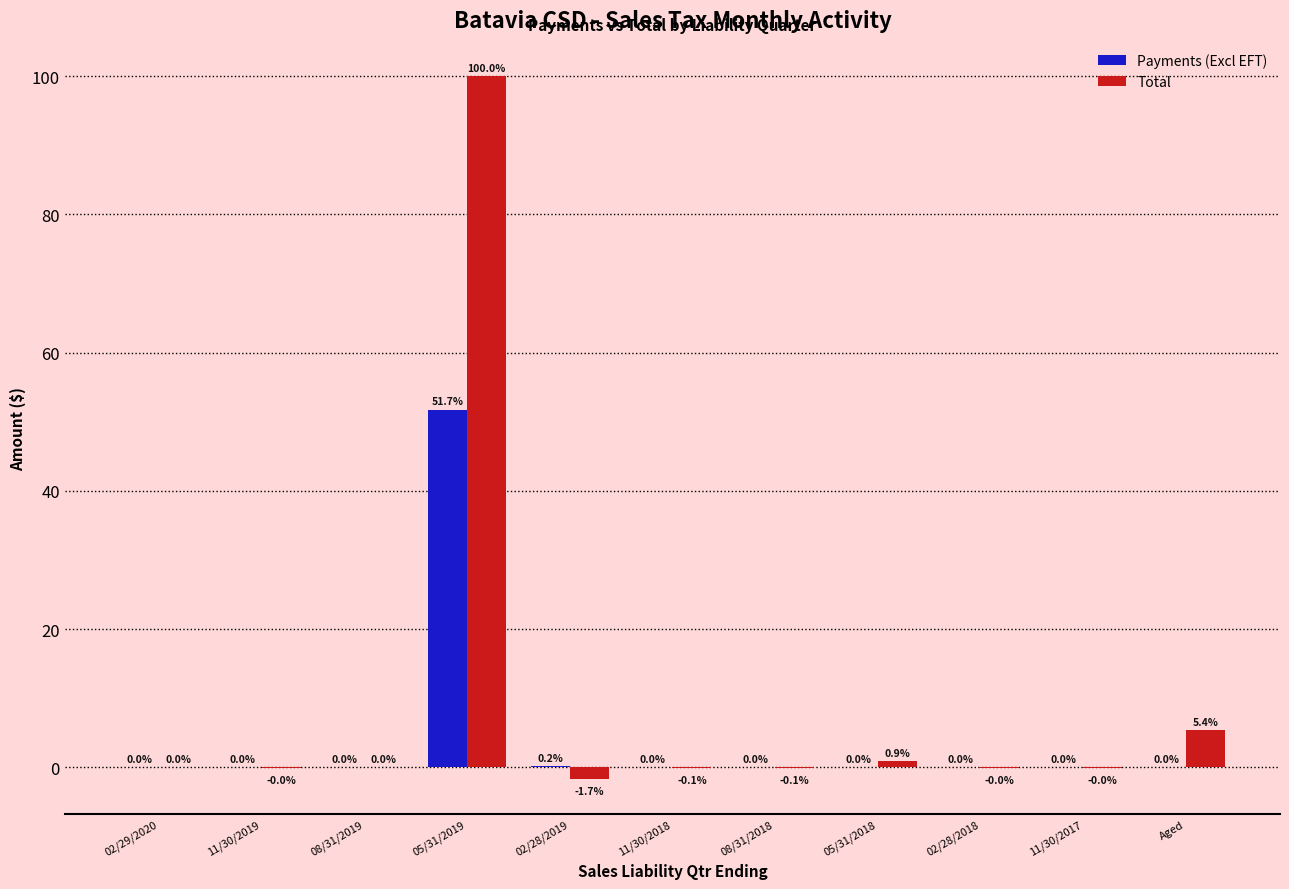

What is the average value of the Total series?

9.5